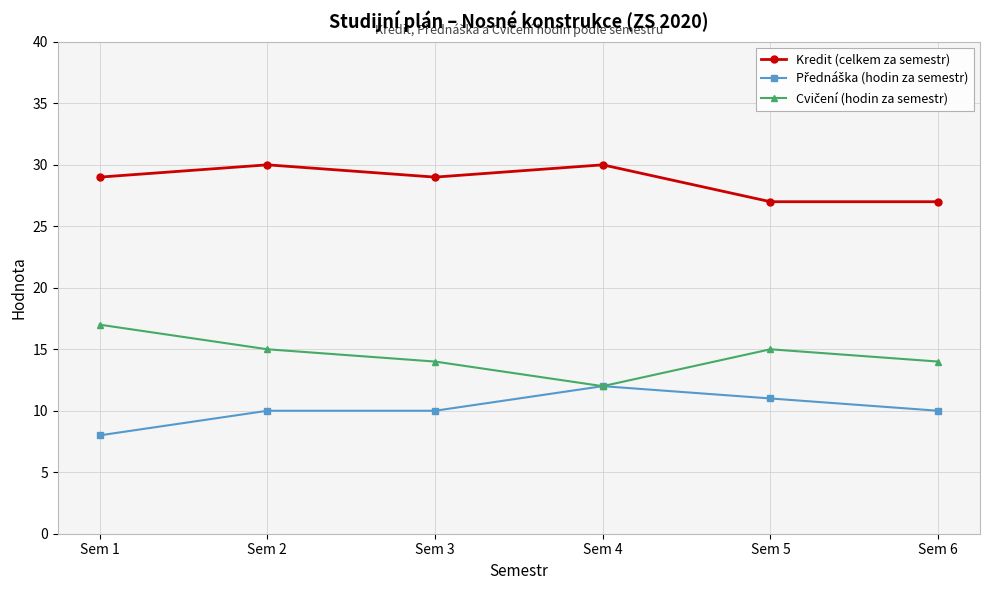

Count the number of categories in the chart.

6